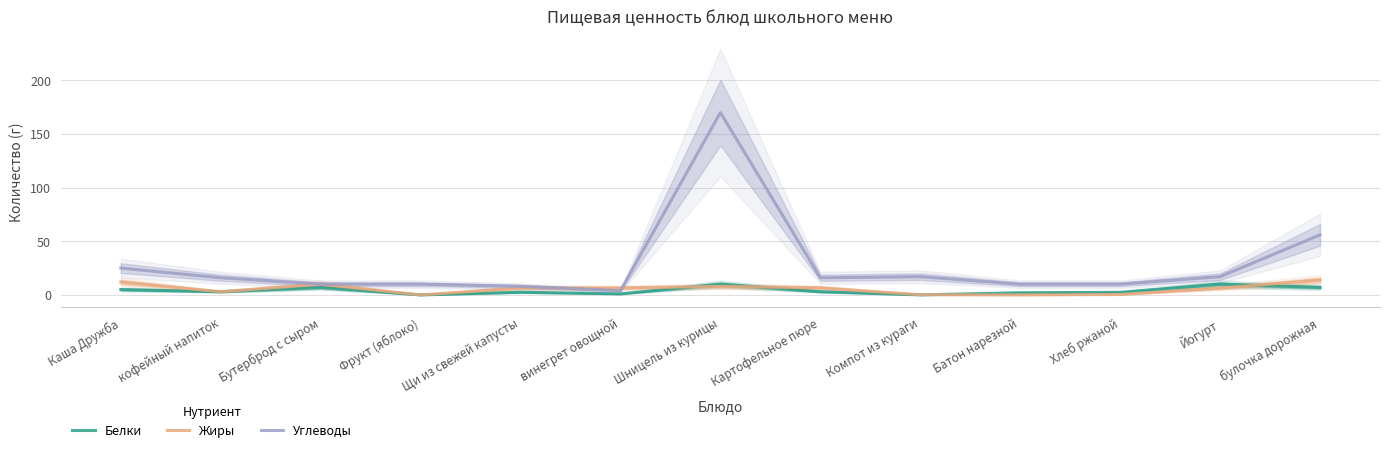

Reading left to right, what are all the values shown in this chart?

Белки: Каша Дружба=5.0	кофейный напиток=3.0	Бутерброд с сыром=7.0	Фрукт (яблоко)=0.0	Щи из свежей капусты=2.5	винегрет овощной=1.0	Шницель из курицы=10.0	Картофельное пюре=3.0	Компот из кураги=0.0	Батон нарезной=2.0	Хлеб ржаной=2.4	Йогурт=10.0	булочка дорожная=7.0
Жиры: Каша Дружба=12.0	кофейный напиток=3.0	Бутерброд с сыром=10.0	Фрукт (яблоко)=0.0	Щи из свежей капусты=6.5	винегрет овощной=6.5	Шницель из курицы=8.0	Картофельное пюре=6.6	Компот из кураги=0.2	Батон нарезной=0.0	Хлеб ржаной=0.4	Йогурт=6.4	булочка дорожная=13.8
Углеводы: Каша Дружба=25.0	кофейный напиток=16.0	Бутерброд с сыром=10.0	Фрукт (яблоко)=10.0	Щи из свежей капусты=8.0	винегрет овощной=4.0	Шницель из курицы=170.0	Картофельное пюре=16.0	Компот из кураги=17.0	Батон нарезной=10.0	Хлеб ржаной=10.0	Йогурт=17.0	булочка дорожная=56.0